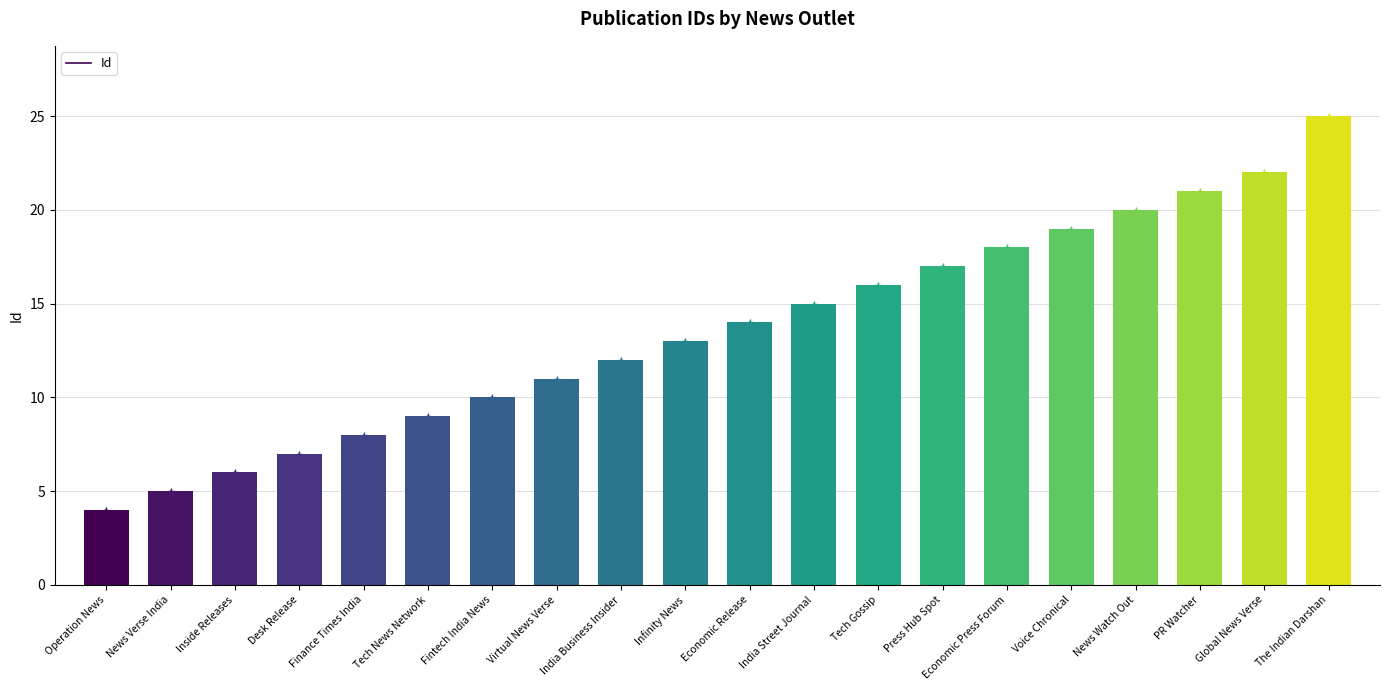

What is the difference between the values at India Street Journal and Infinity News?

2